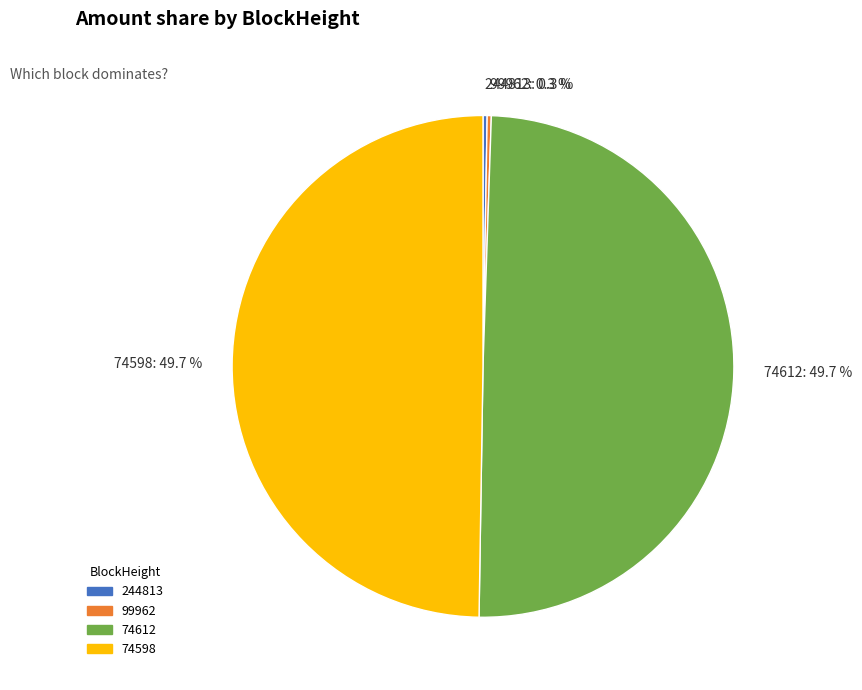

Does 74598: 49.7 % represent more than half of the total?

No